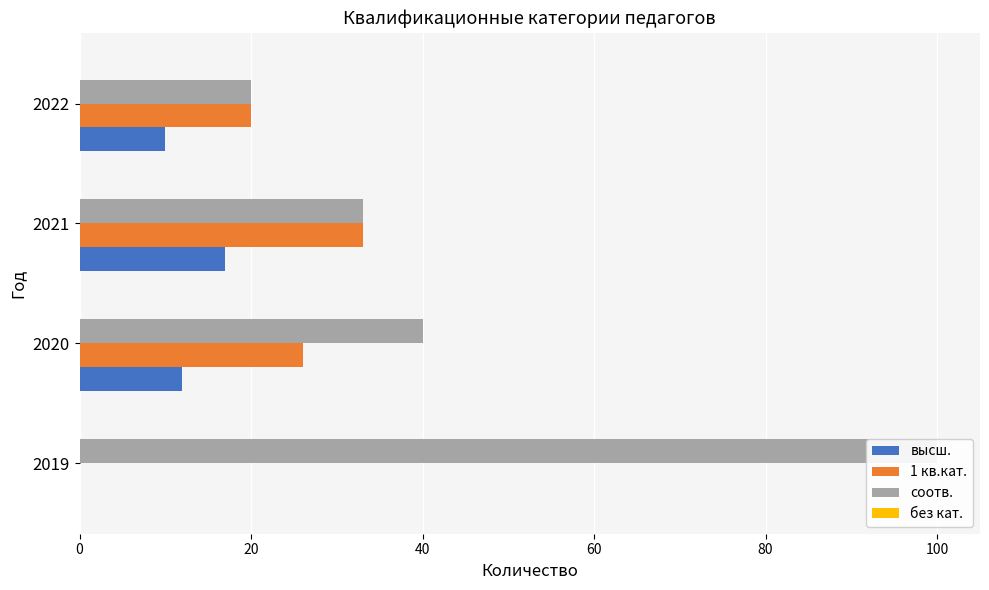

The value of высш. at 2019 is -8.6. True or false?

False